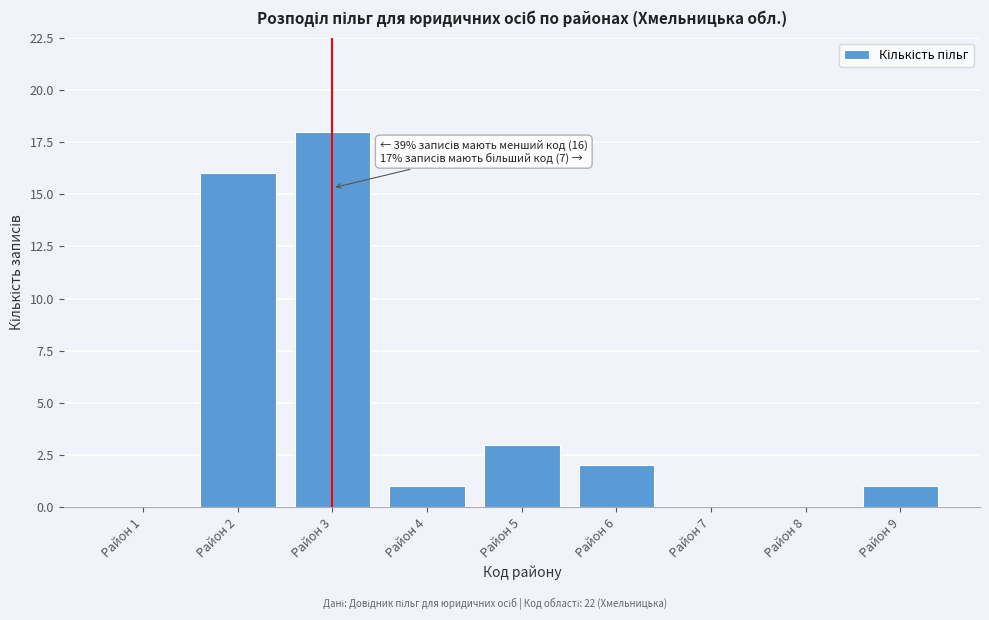

Reading right to left, list all the values displayed in this chart.

Район 9=1	Район 8=0	Район 7=0	Район 6=2	Район 5=3	Район 4=1	Район 3=18	Район 2=16	Район 1=0